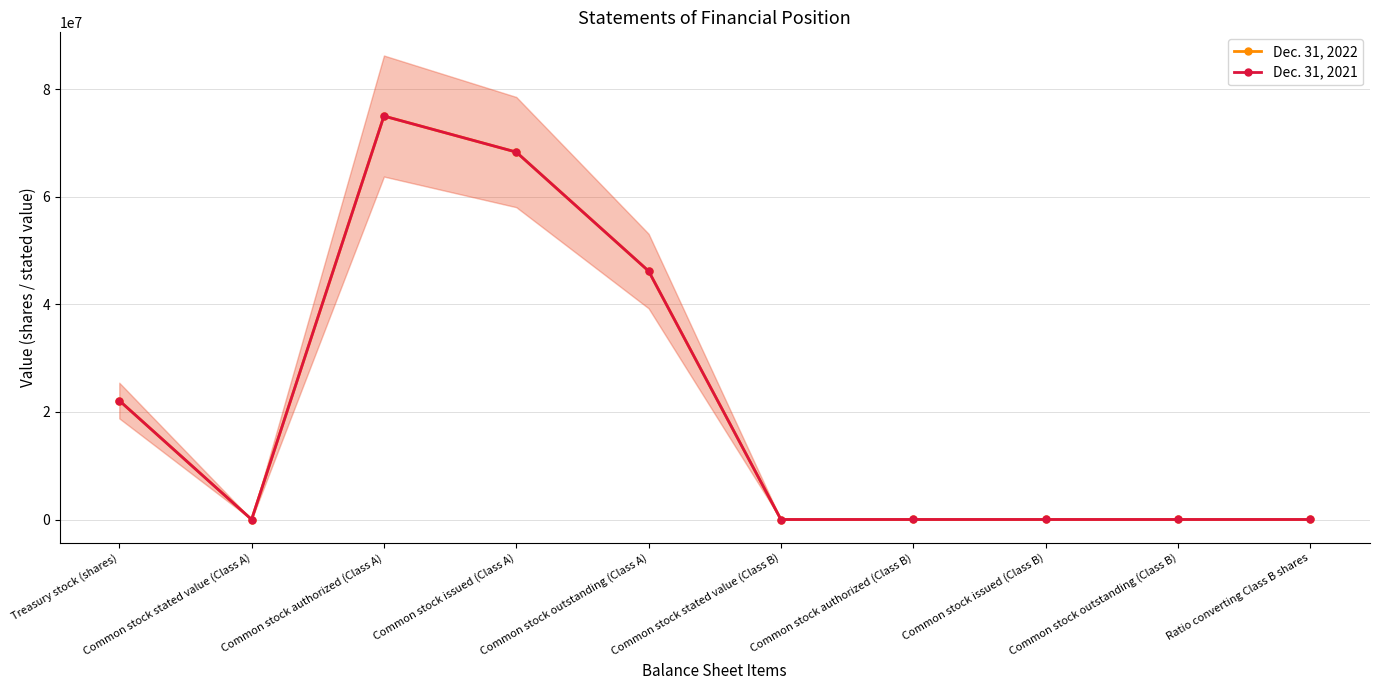

At which category is the sum across all series the highest?

Common stock authorized (Class A)